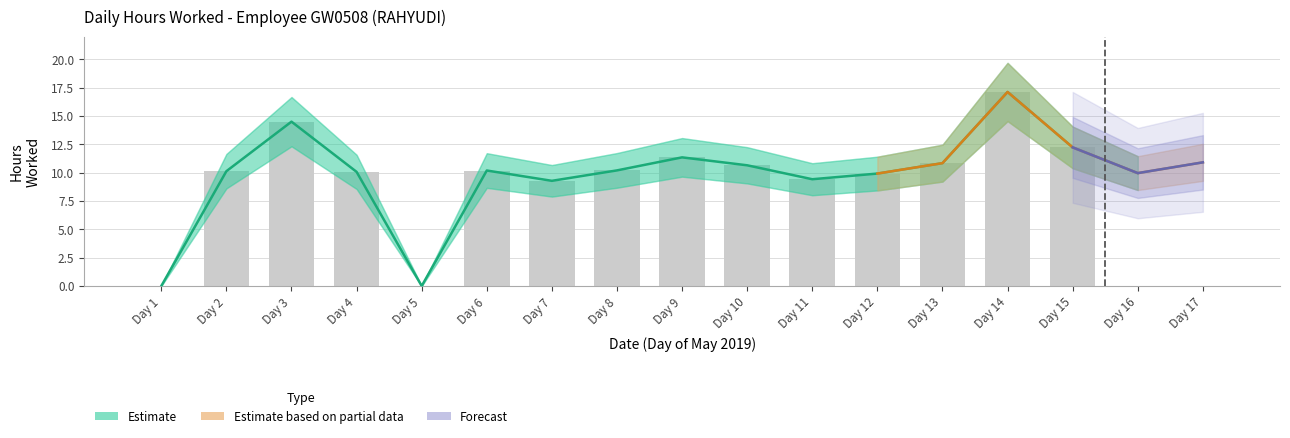

Which series changed the most between 2 and 10?

Estimate